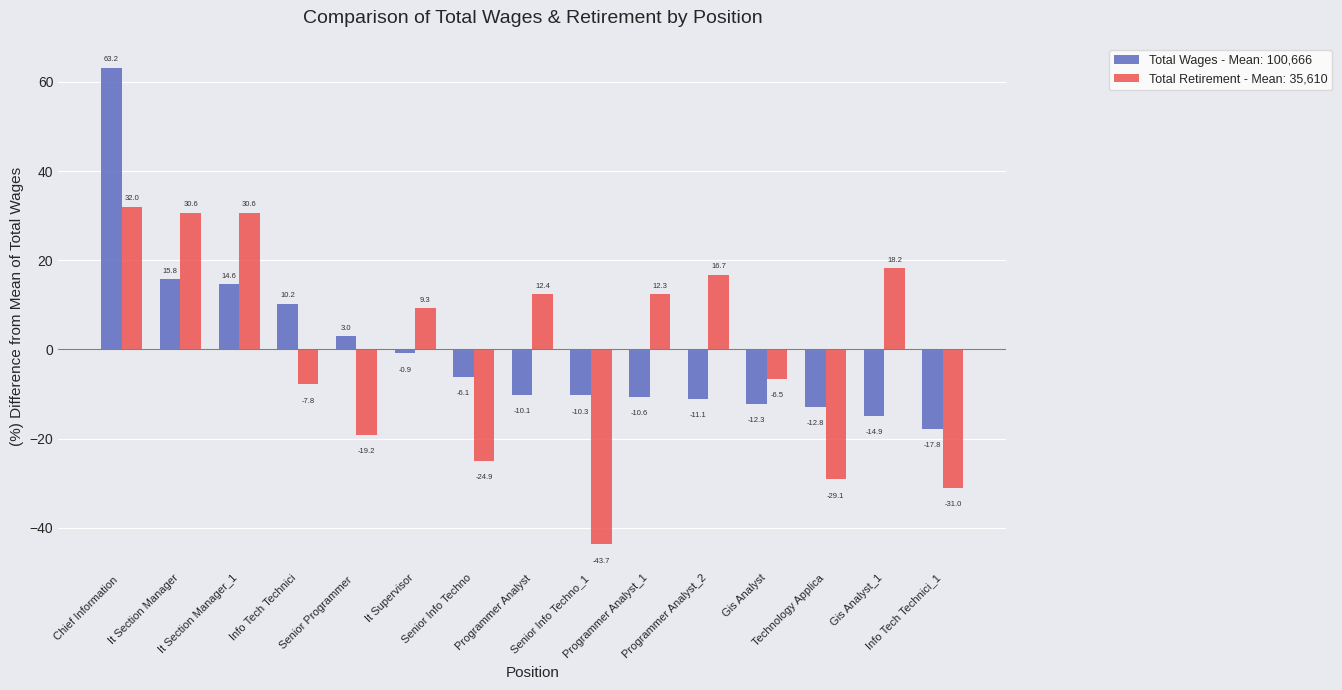

What is the difference between the maximum and minimum values in the Total Retirement - Mean: 35,610 series?

75.7